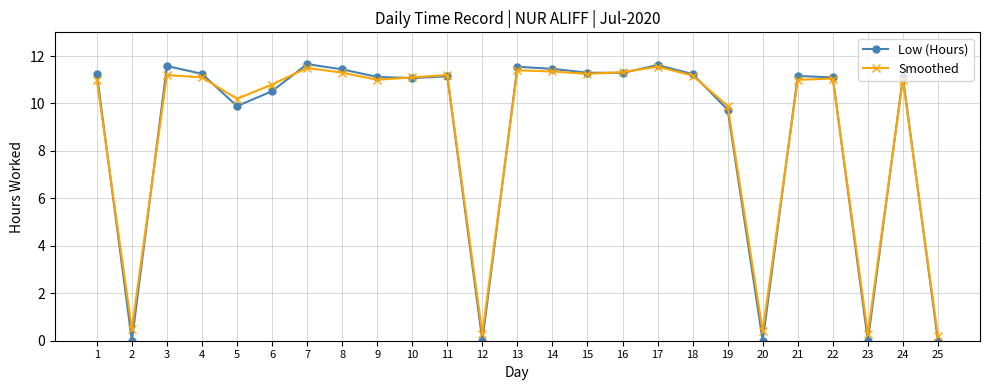

How many data points does each series have?

25